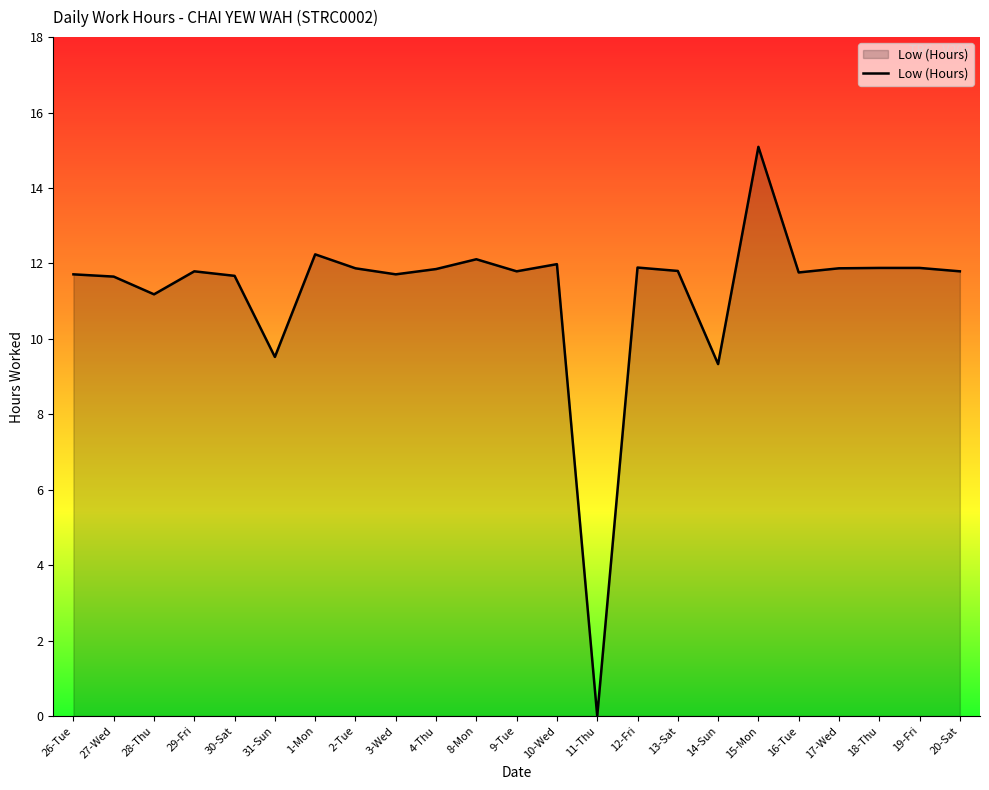

What position from the right is 28-Thu?

21